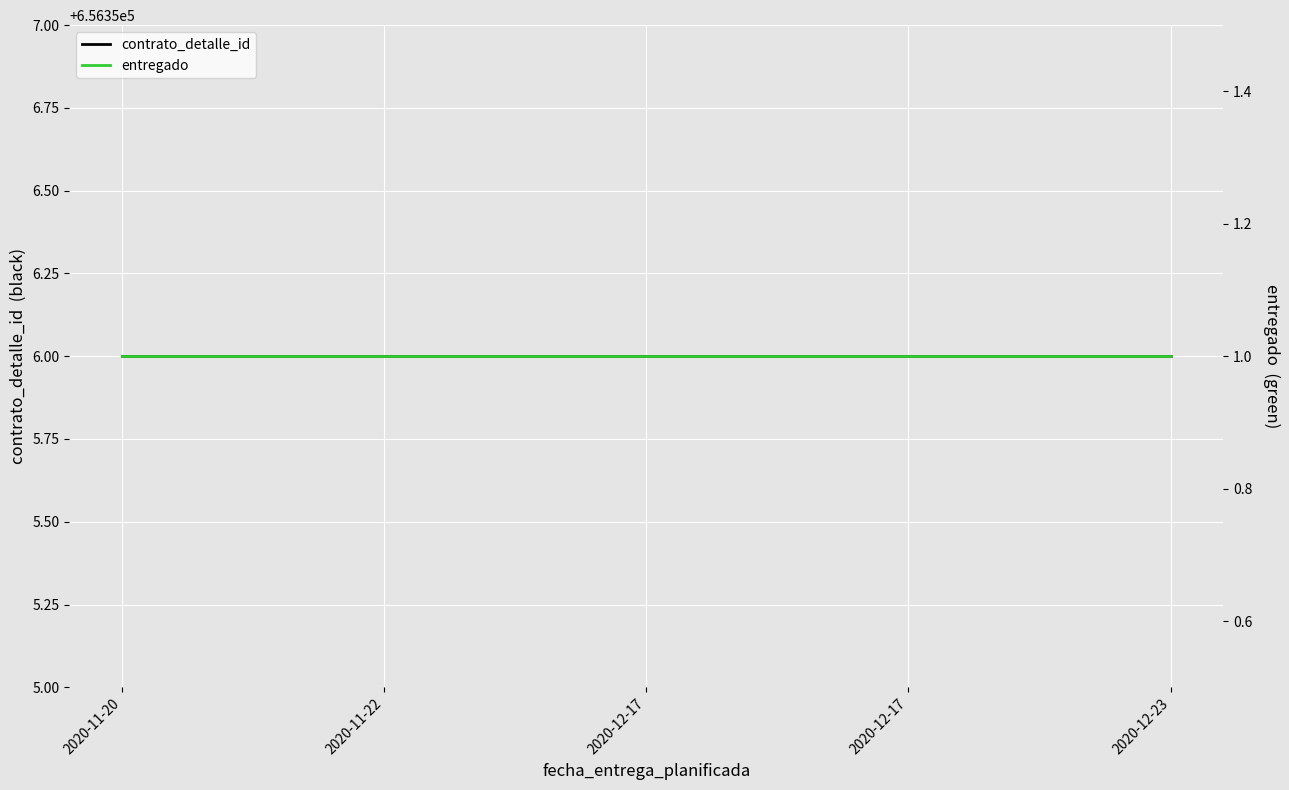

At which category is the sum across all series the highest?

2020-11-20